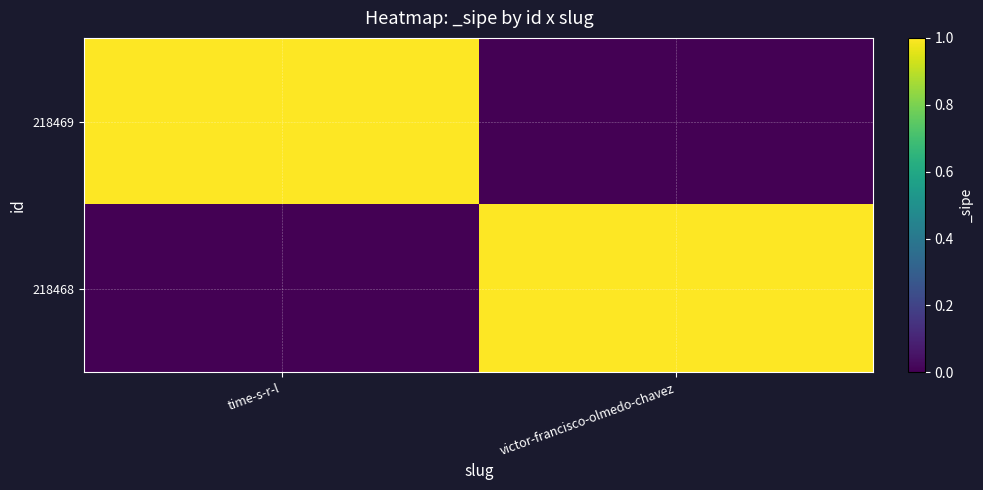

How many series are shown in this chart?

2